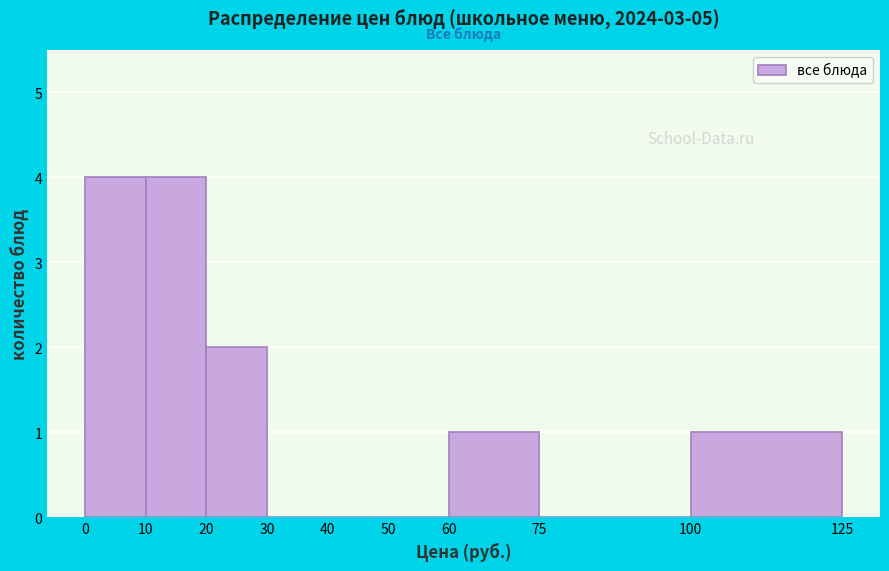

Reading left to right, transcribe this chart: for each bar, give the range it covers on the x-axis and its height. The values are not printed on the chart, so give them approximately, as read against the axis.

0 to 10: 4
10 to 20: 4
20 to 30: 2
30 to 40: 0
40 to 50: 0
50 to 60: 0
60 to 75: 1
75 to 100: 0
100 to 125: 1